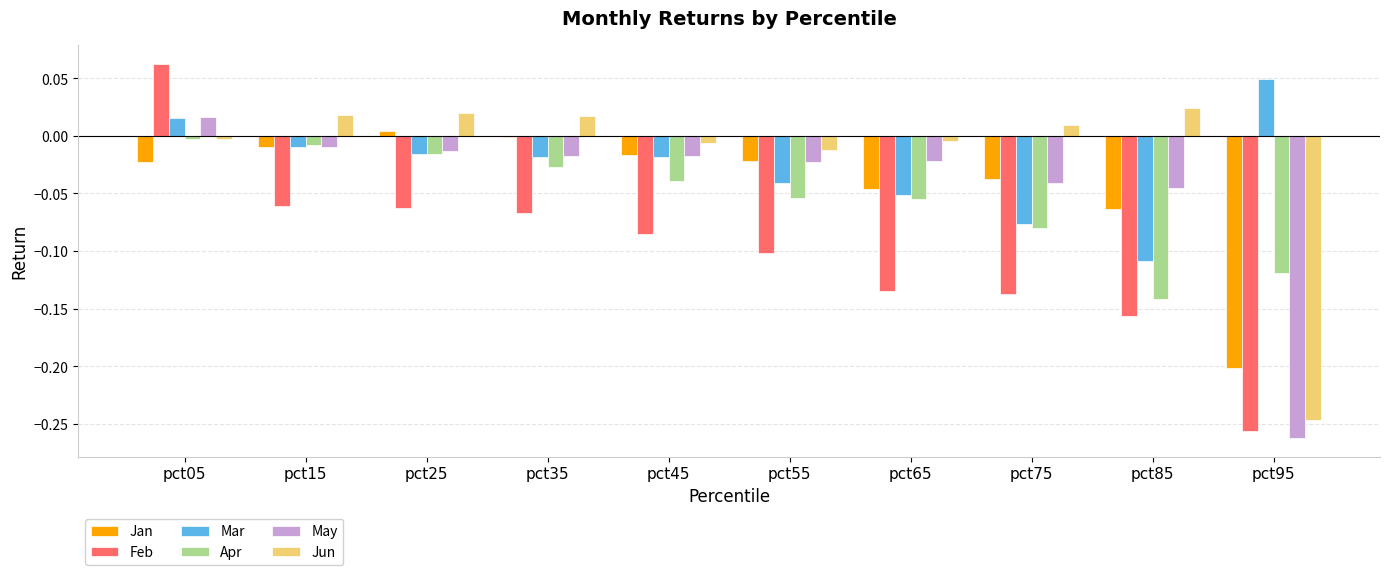

Does the chart contain stacked bars?

No